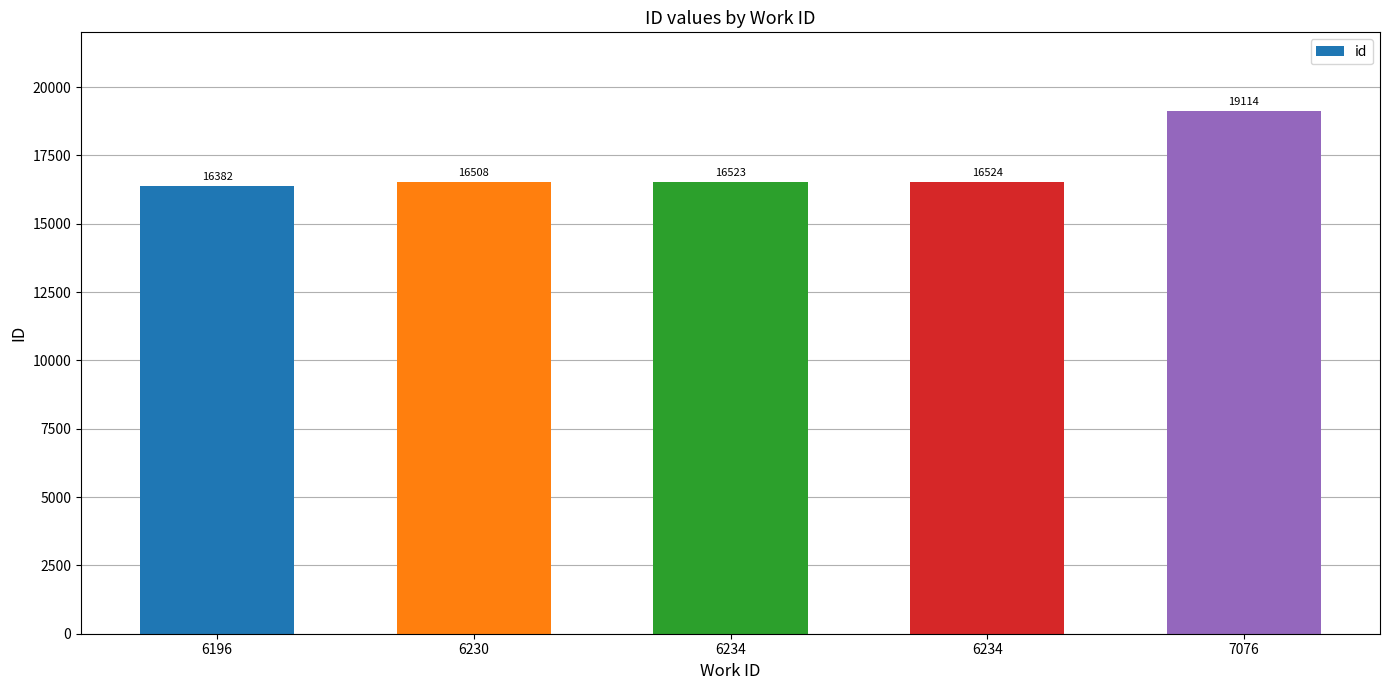

Are the bars horizontal?

No